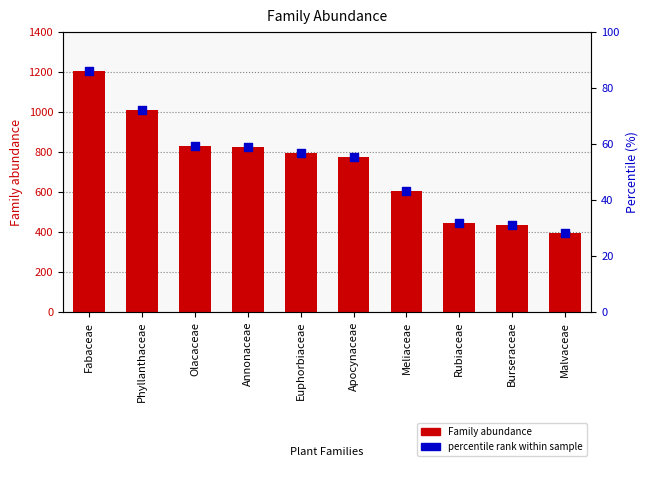

At which category is the sum across all series the highest?

Fabaceae